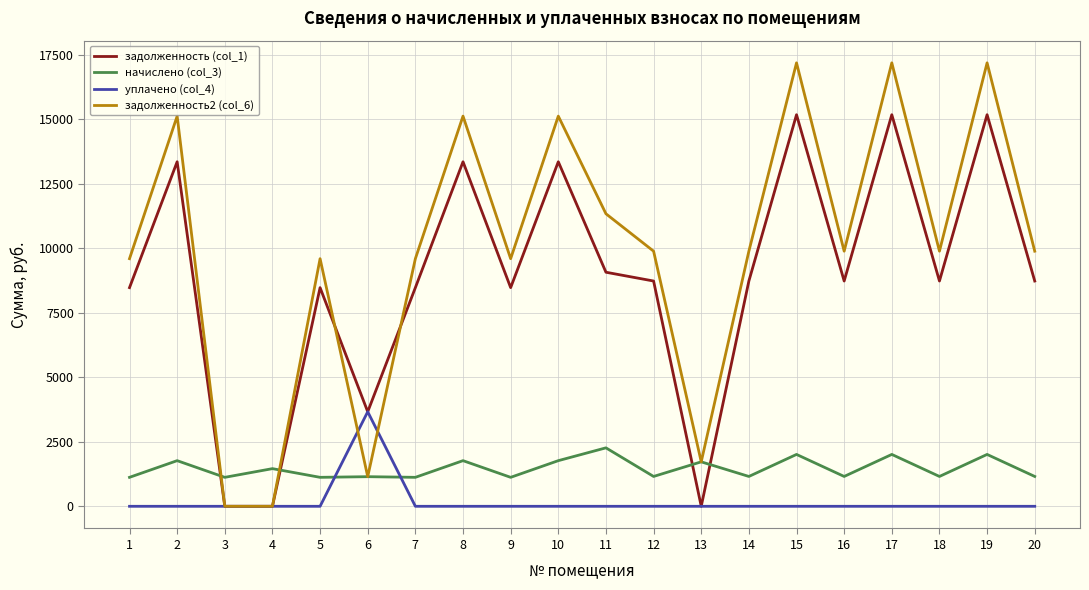

Does the chart have visible grid lines?

Yes